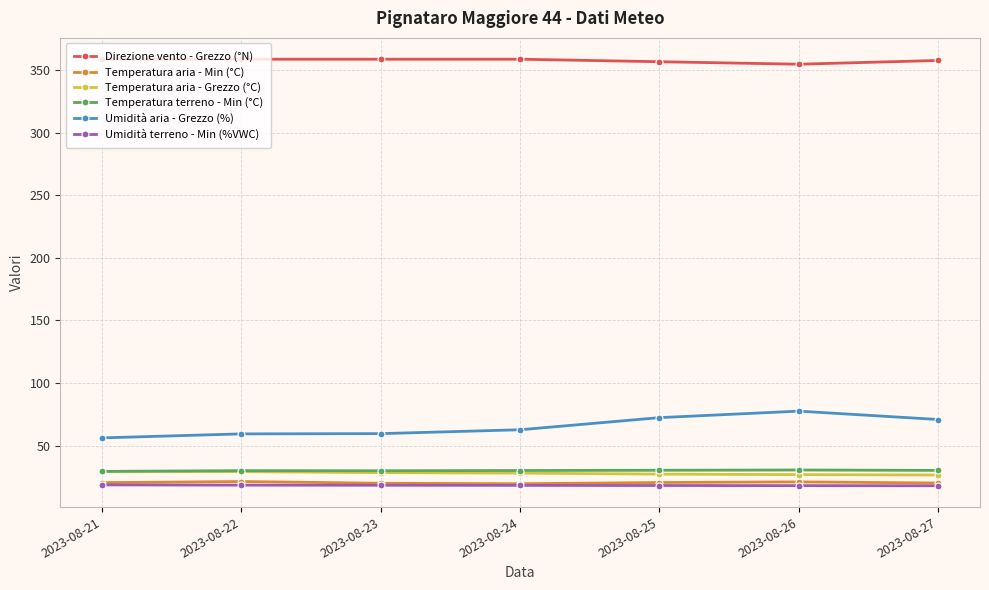

What is the smallest value displayed?

17.8